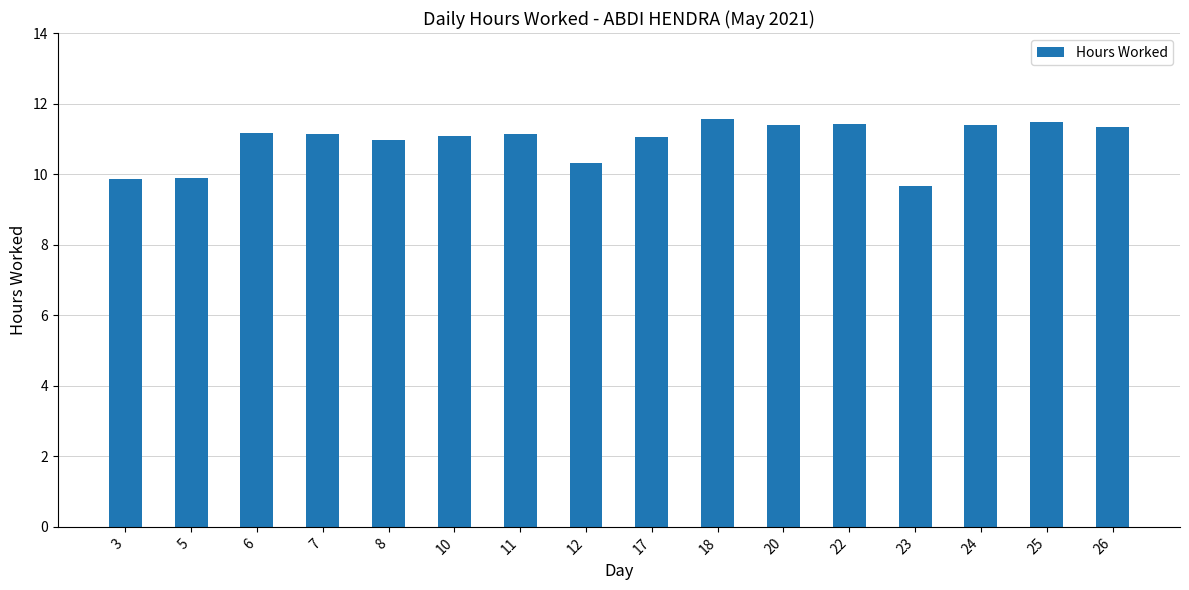

True or false: the data shows 5.2 at 23.

False